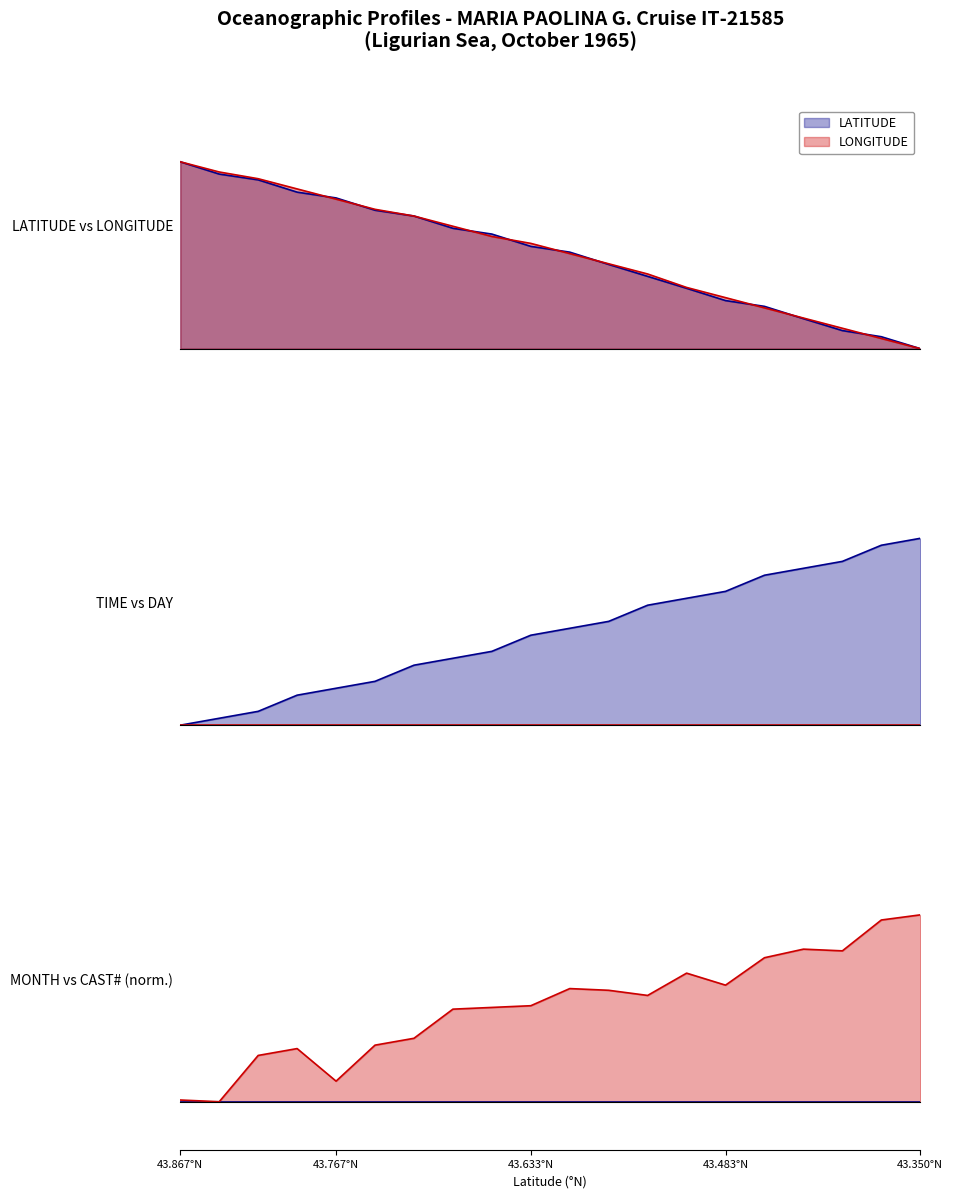

The value of LATITUDE at 43.833 is 1.6. True or false?

False